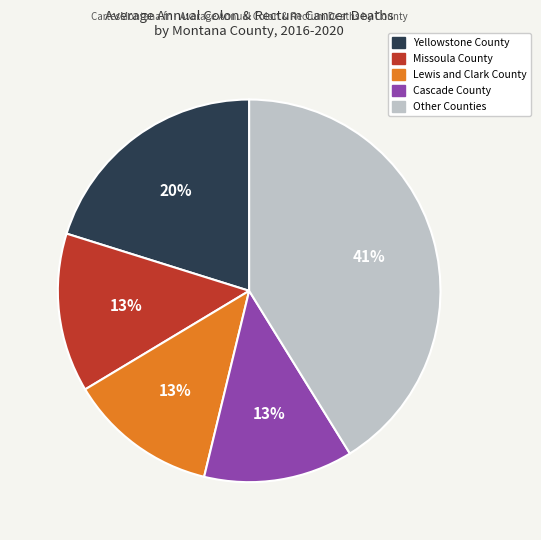

The Yellowstone County slice represents 9% of the pie. True or false?

False